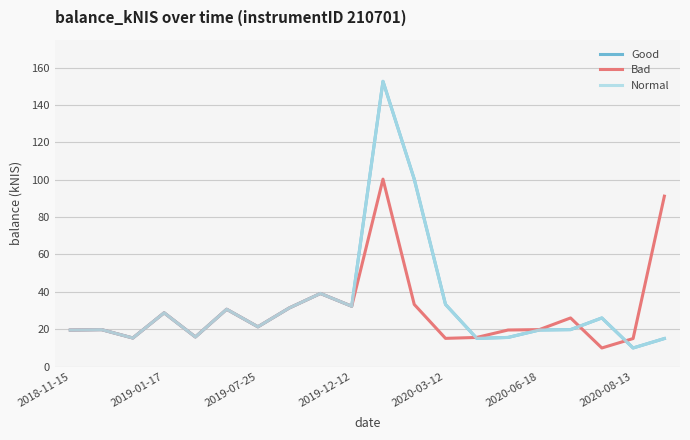

Does the chart display data point markers on the line(s)?

No